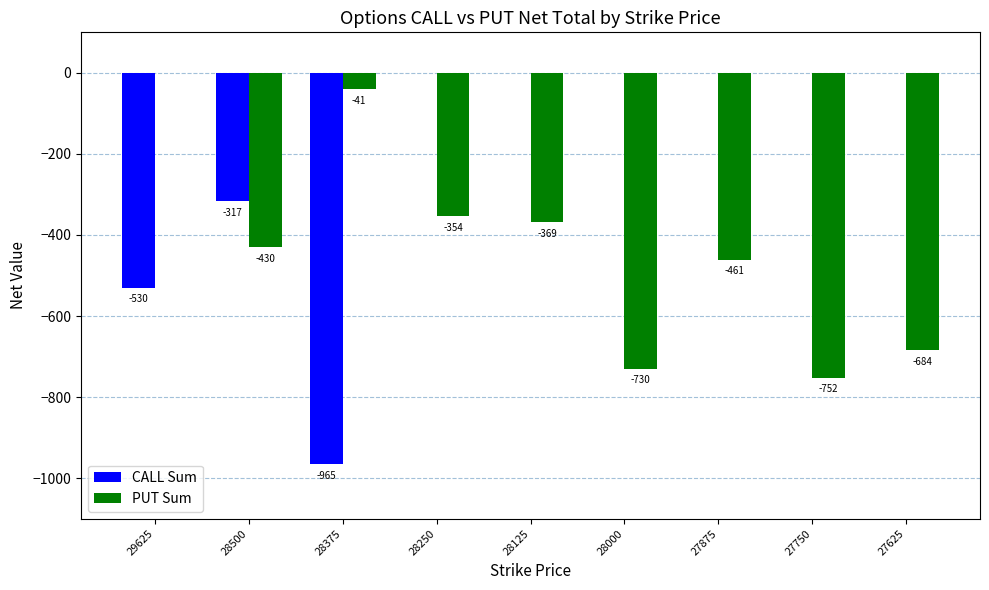

How many data points in PUT Sum are above -430?

4